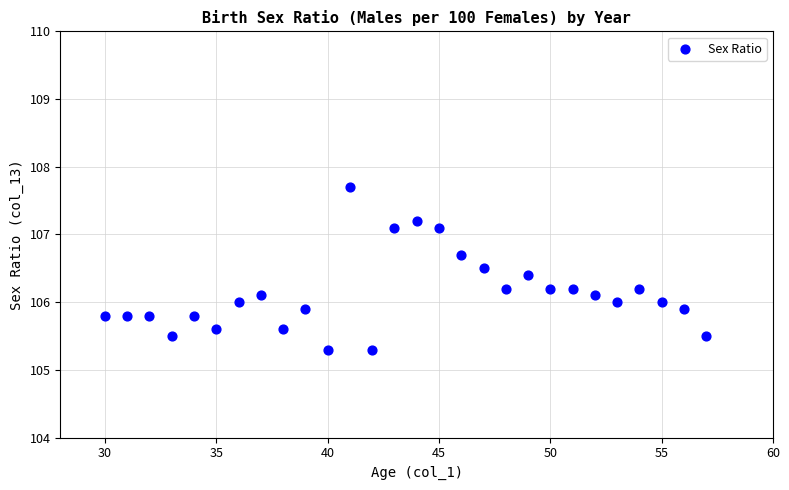

What is the range of Y values (max minus min)?

2.4